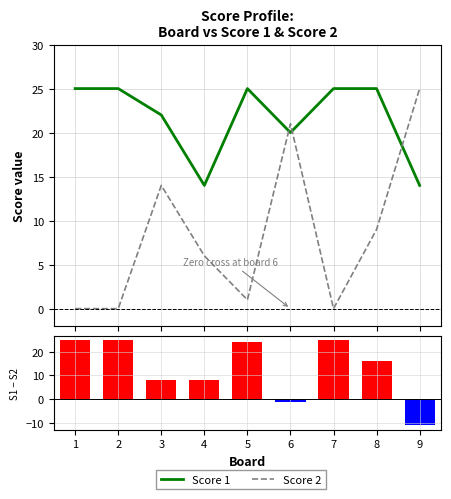

Which series has the widest spread of values?

Score 2